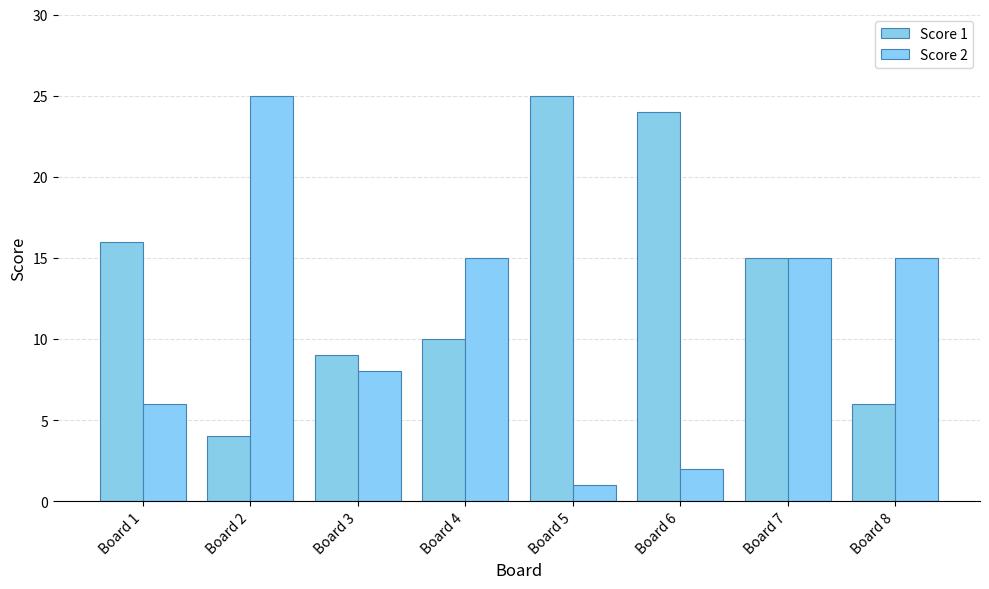

Between Board 5 and Board 3, which is larger?

Board 5